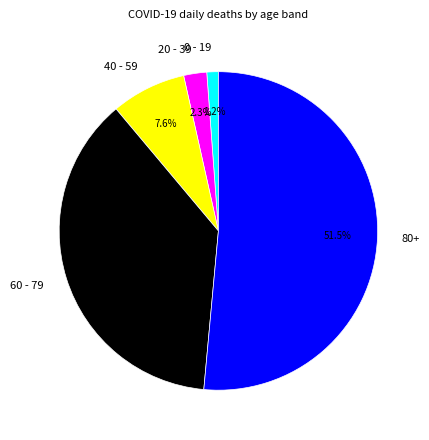

How many slices are in this pie chart?

5